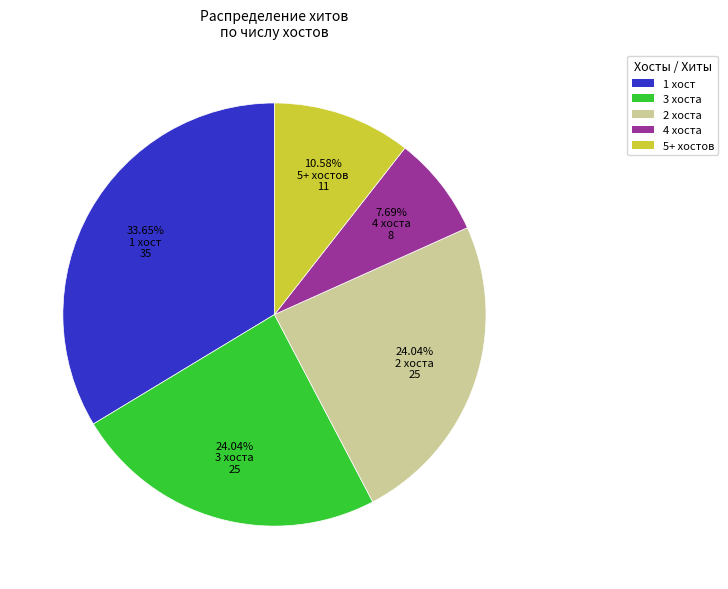

Which has a higher value, 24.04% 2 хоста 25 or 7.69% 4 хоста 8?

24.04% 2 хоста 25